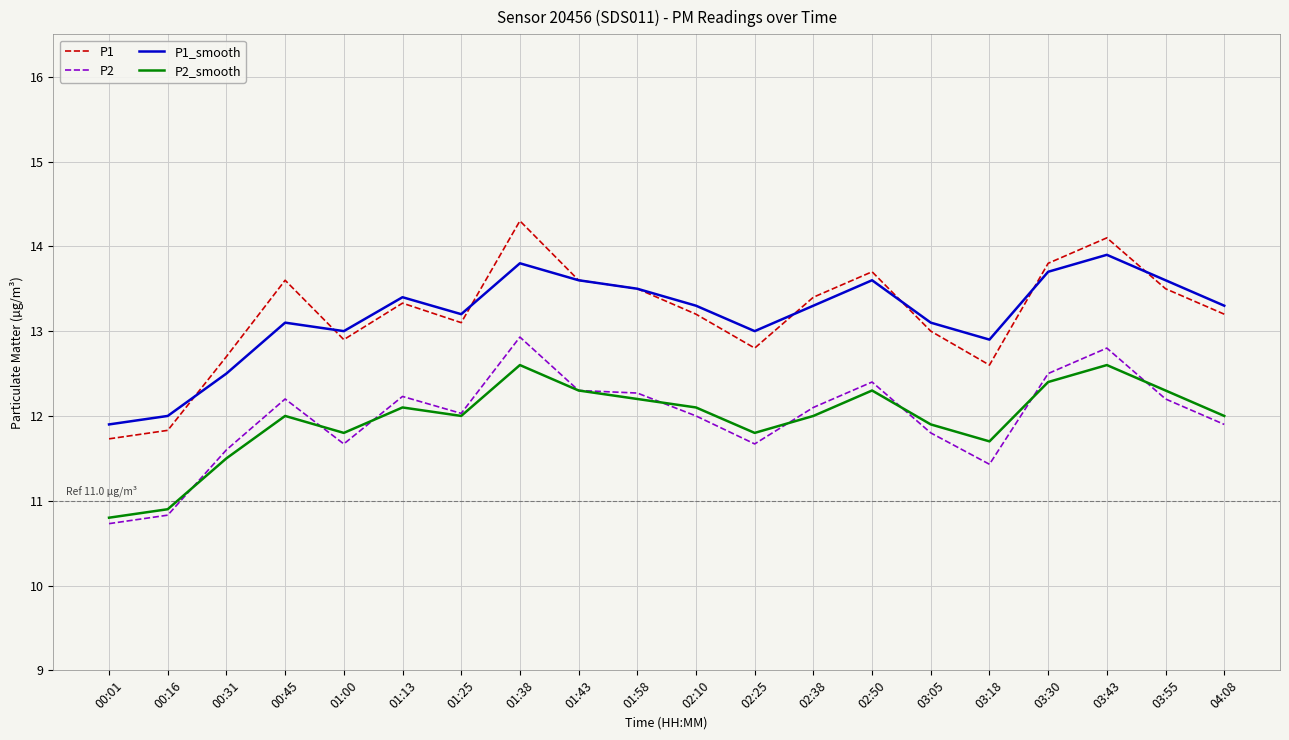

The P2 series shows 12.5 at 03:30. True or false?

True